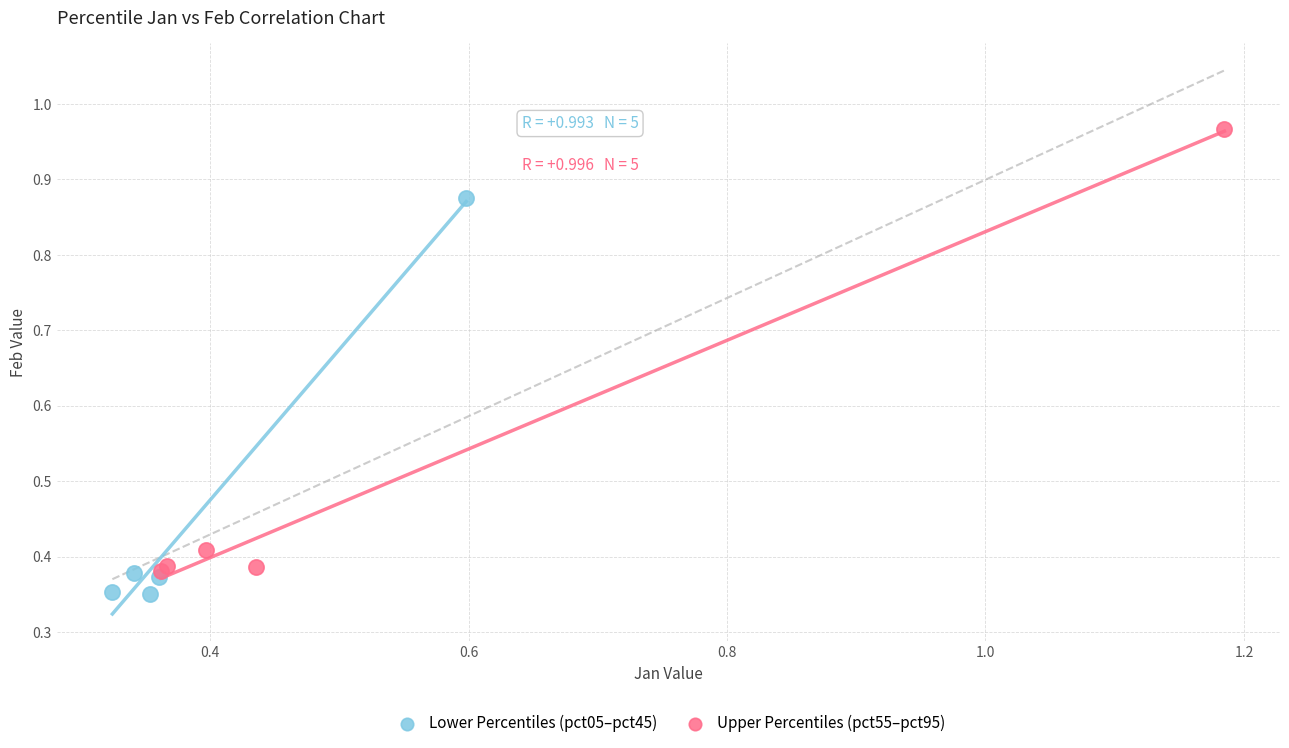

Which series reaches the maximum Y coordinate?

Upper Percentiles (pct55–pct95)